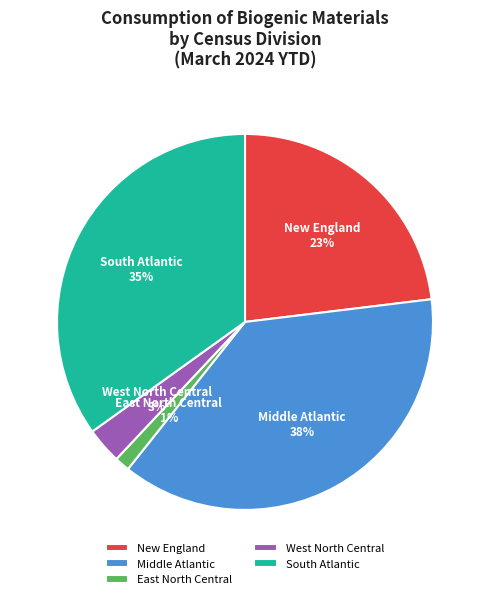

Is it true that Middle Atlantic is 38% of the pie?

True